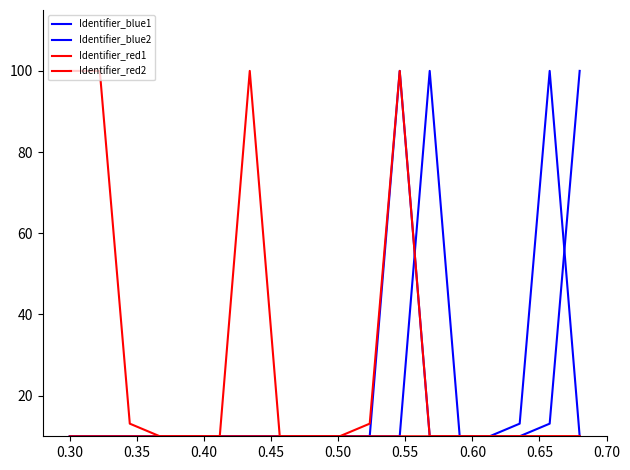

Does the chart display data point markers on the line(s)?

No